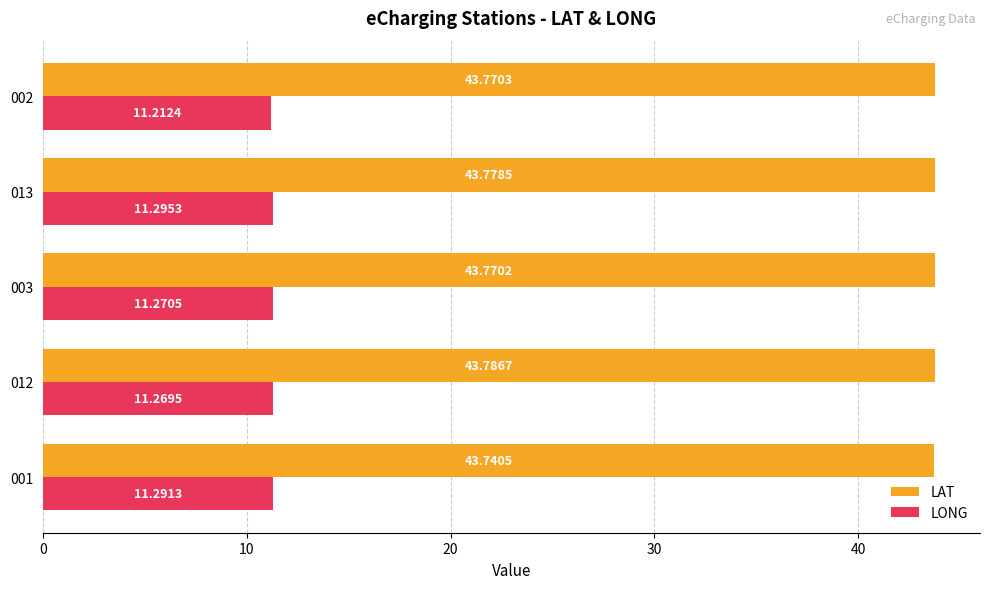

Which series has the largest total across all categories?

LAT